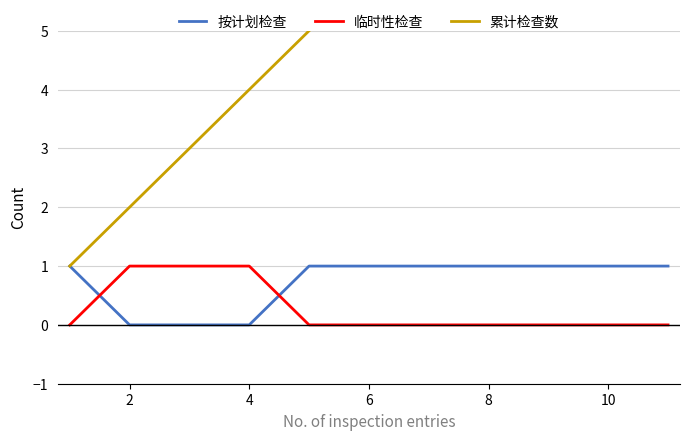

How many series are shown in this chart?

3